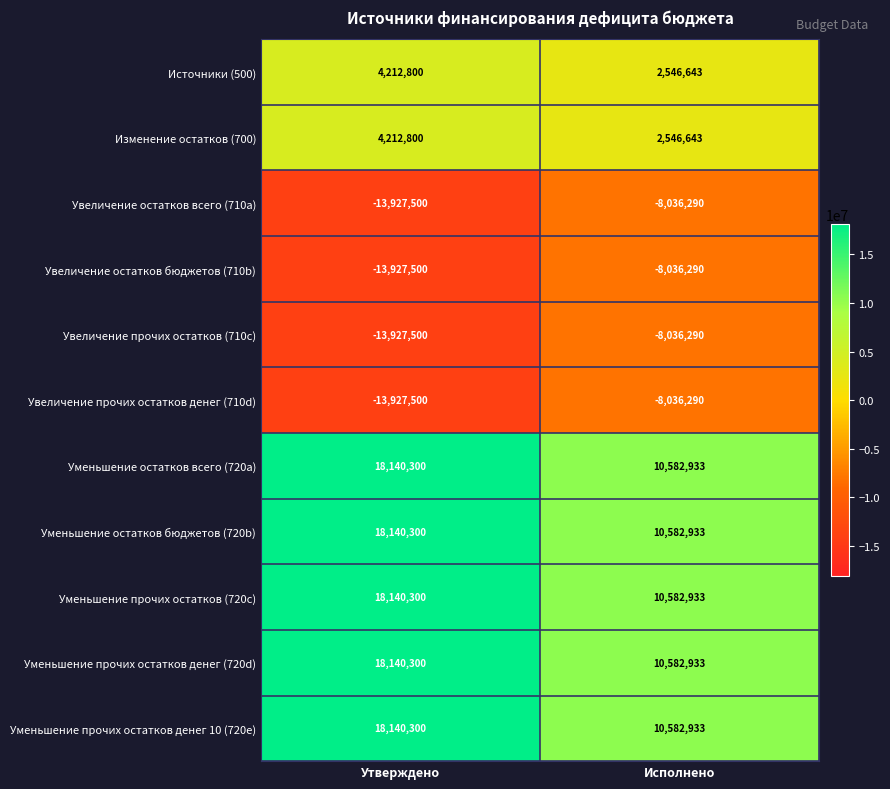

Which label corresponds to the largest value in the chart?

Утверждено